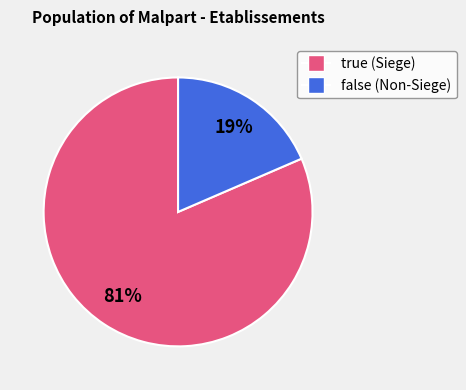

Is it true that true is 81% of the pie?

True